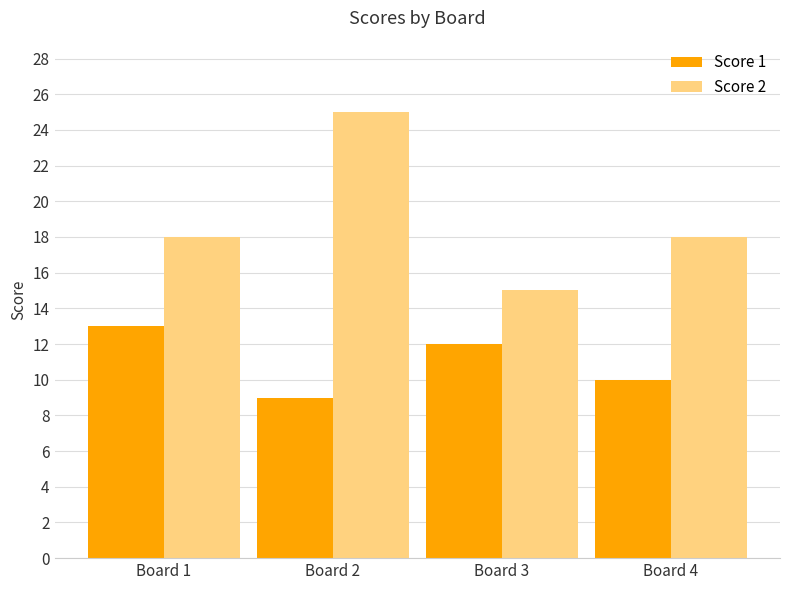

Reading left to right, transcribe all the data shown in this chart.

Score 1: Board 1=13	Board 2=9	Board 3=12	Board 4=10
Score 2: Board 1=18	Board 2=25	Board 3=15	Board 4=18